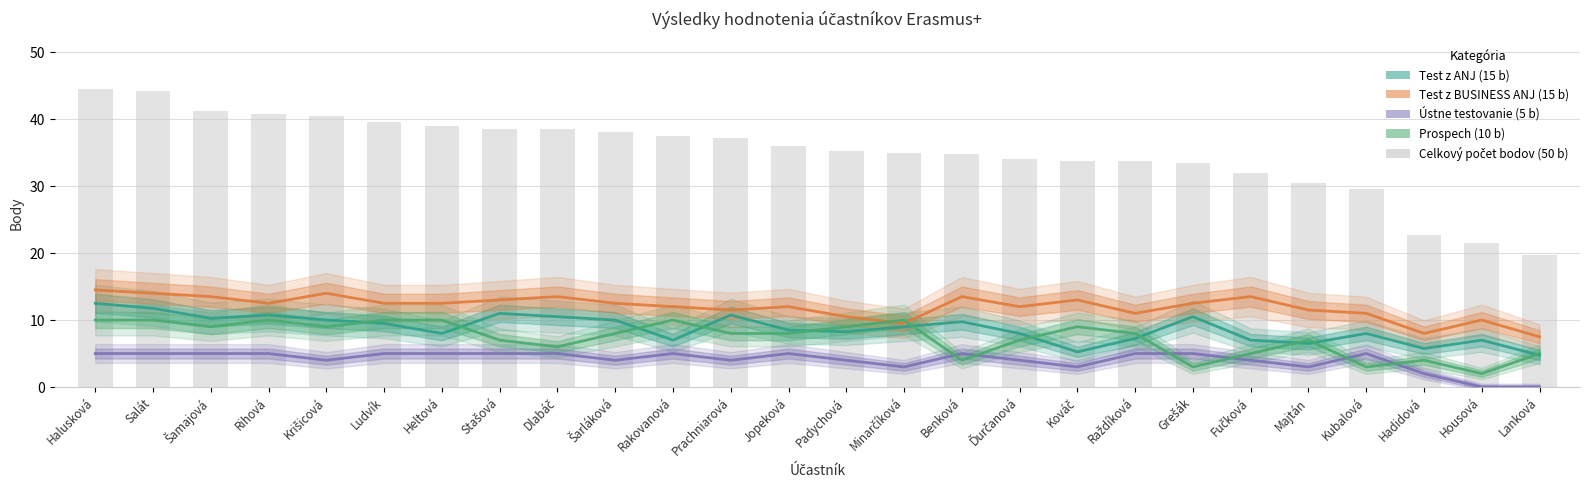

At which category does the chart reach its minimum across all series?

Housová